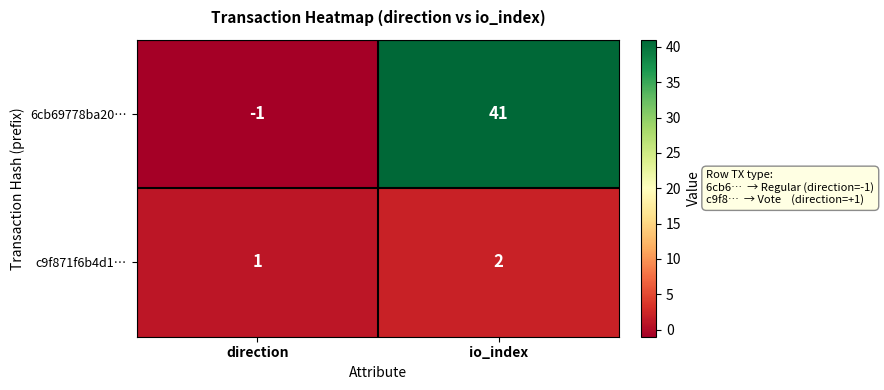

Which series has the widest spread of values?

6cb69778ba20…